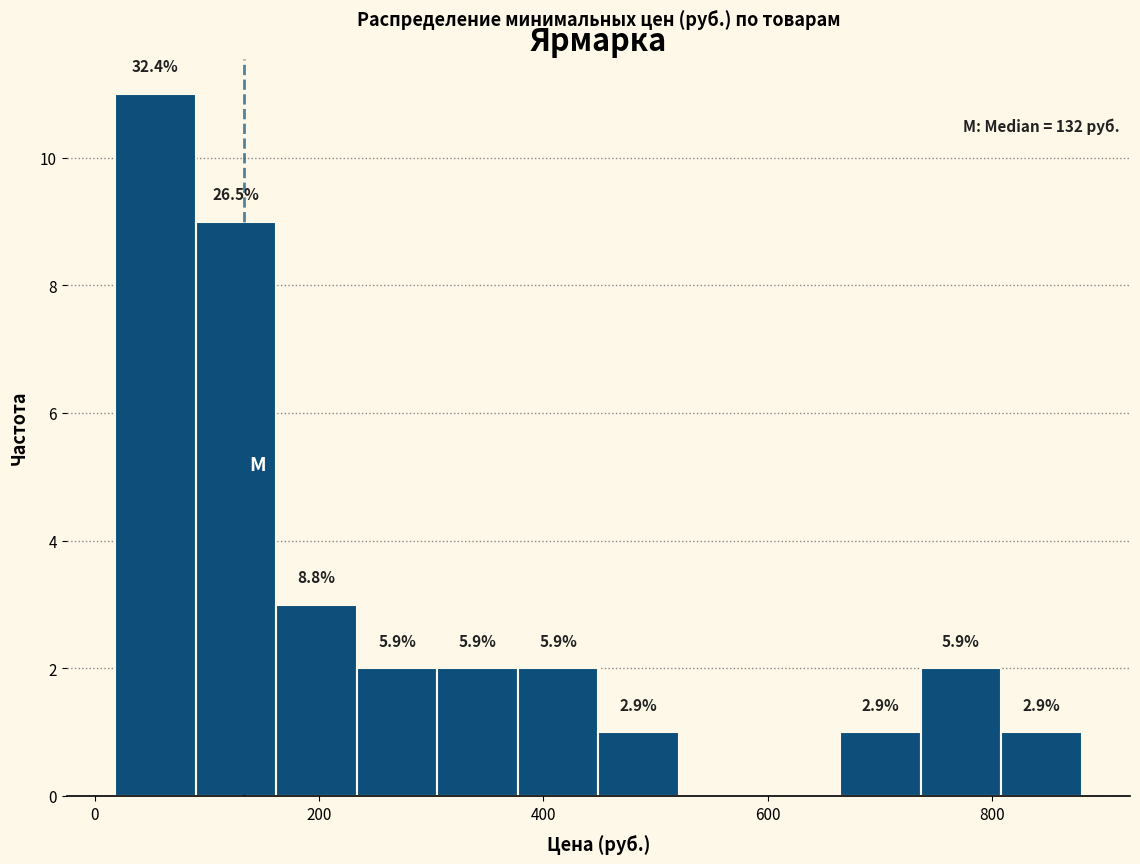

Around what value on the x-axis is the tallest bar? Give the approximate position of its centre, as read against the axis.

60